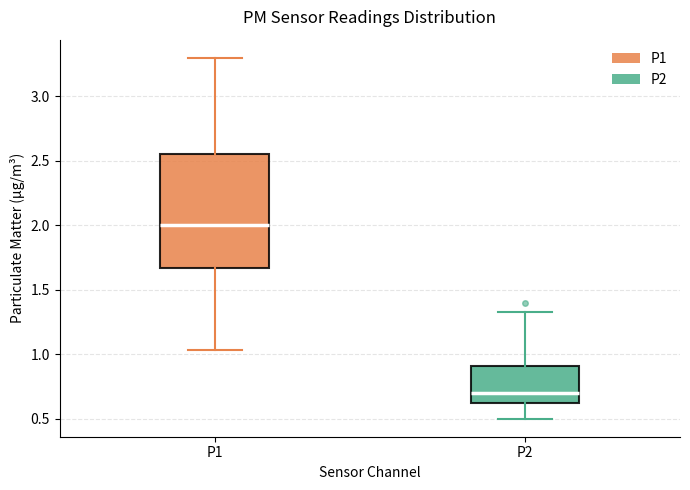

Where is the upper edge of the box for P2 on the y-axis? The values are not printed on the chart, so give them approximately, as read against the axis.

0.90